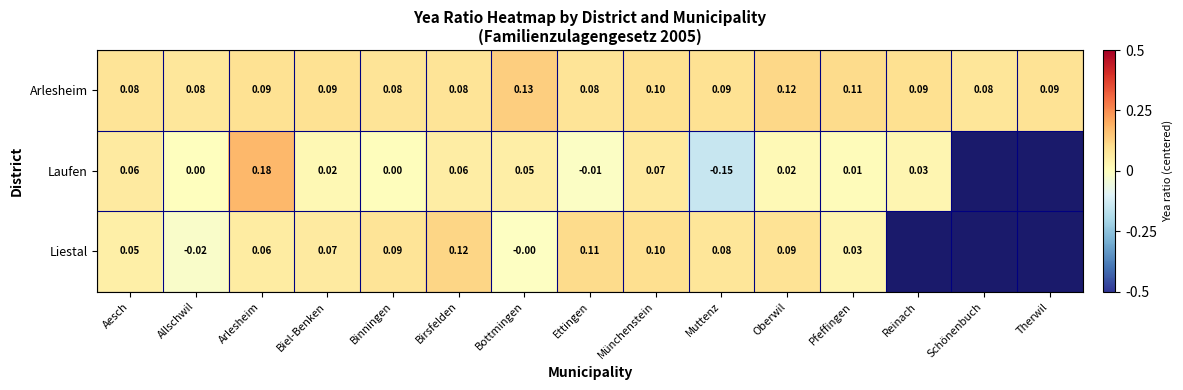

Is the value of Arlesheim at Biel-Benken greater than the value of Liestal at Ettingen?

No